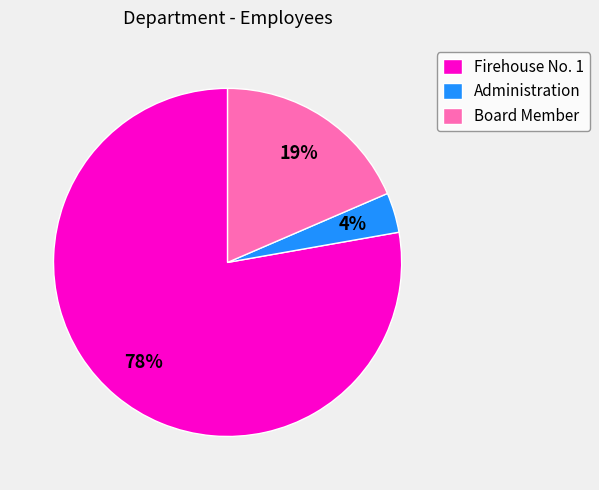

True or false: Firehouse No. 1 accounts for 78% of the total.

True